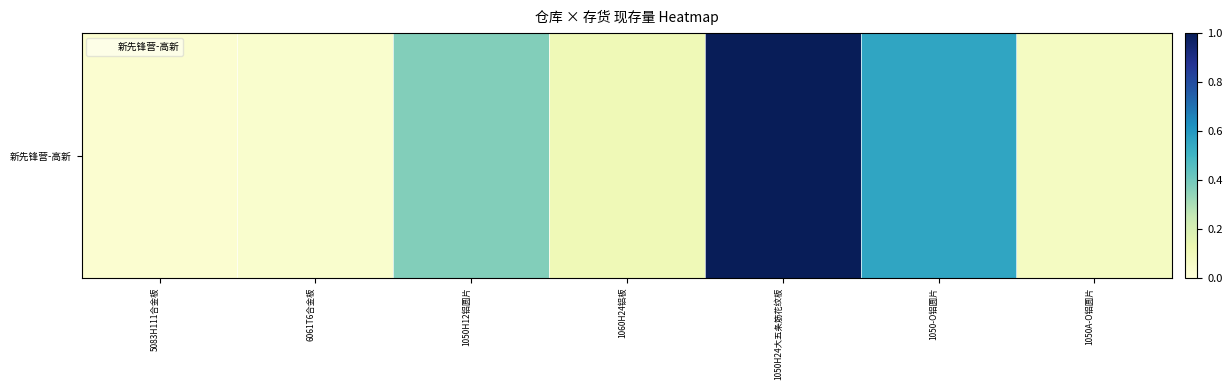

What is the change in value from 1050H24大五条筋花纹板 to 1050A-O铝圆片?

-0.9